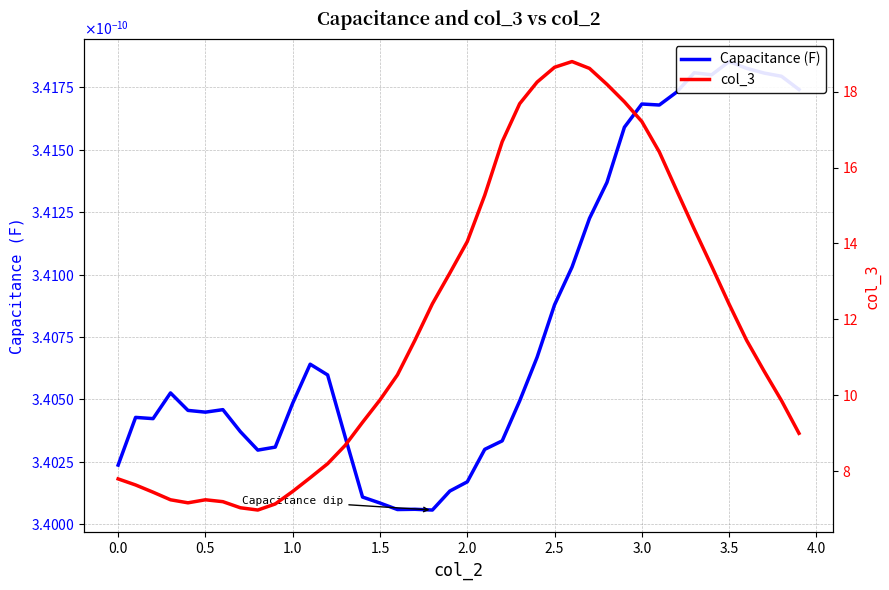

Read the col_3 value at 2.5.

18.6